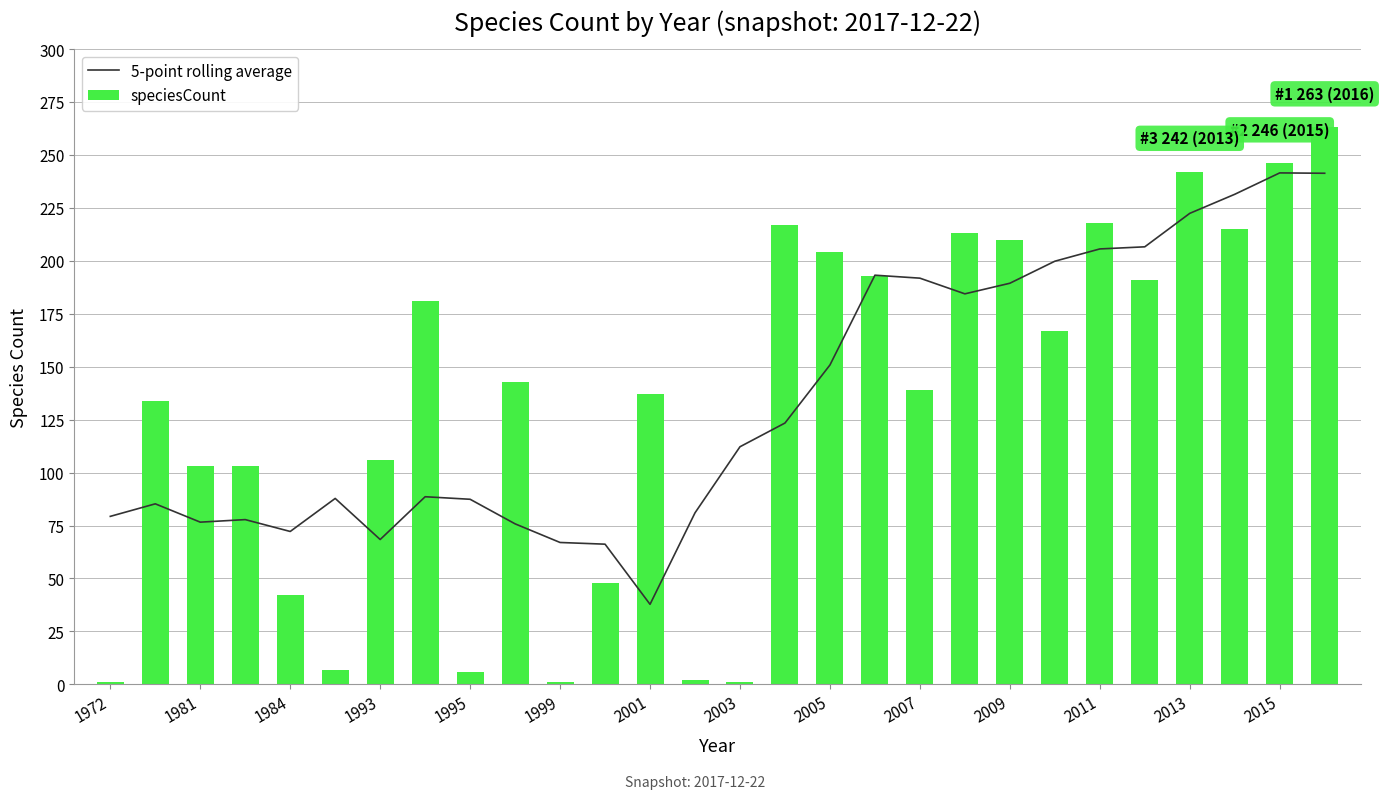

What is the highest value of the speciesCount series?

263